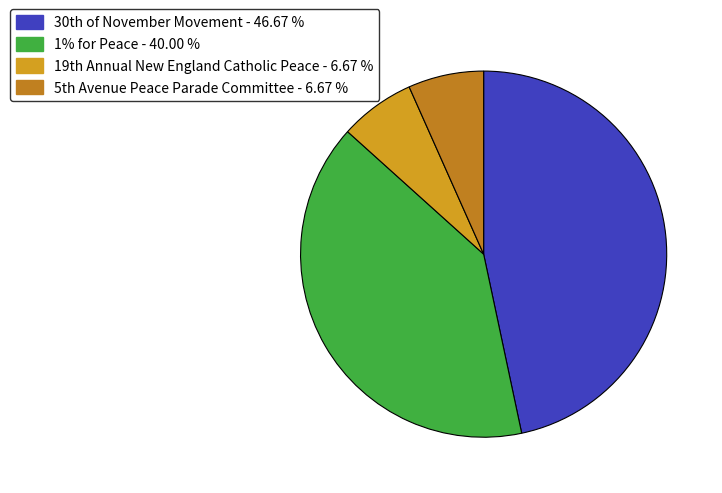

To the nearest percent, what is the difference between the largest and smallest slice percentages?

40%